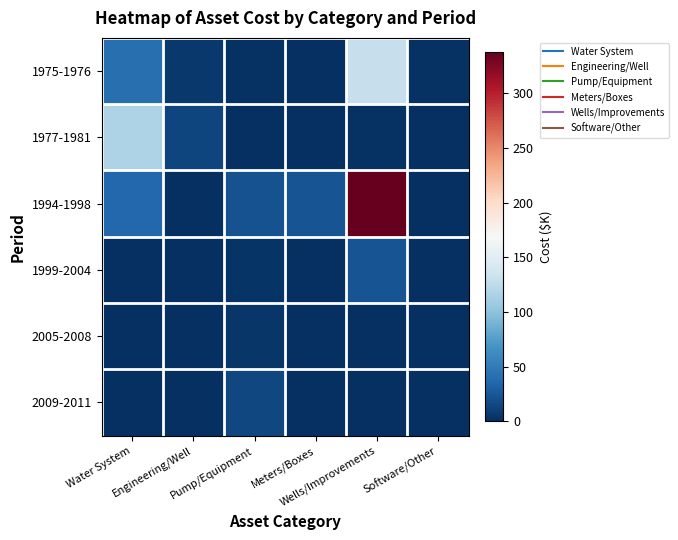

At which category does the chart reach its minimum across all series?

Engineering/Well